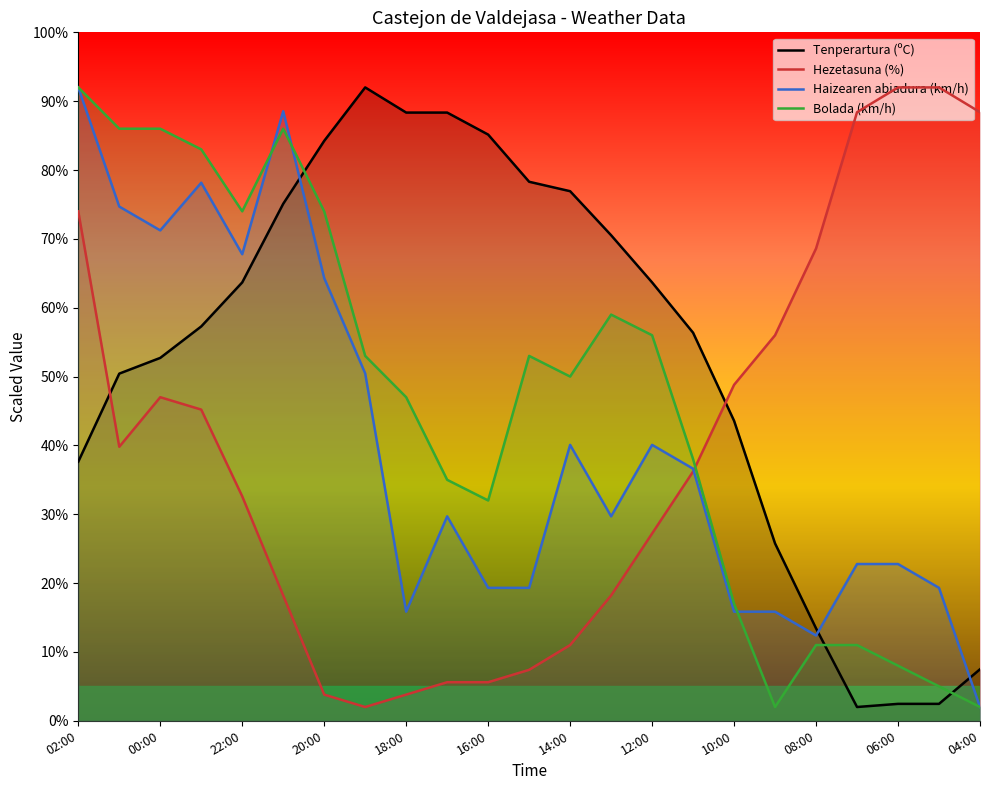

What is the difference between the maximum and second lowest values in the Tenperartura (ºC) series?

89.5